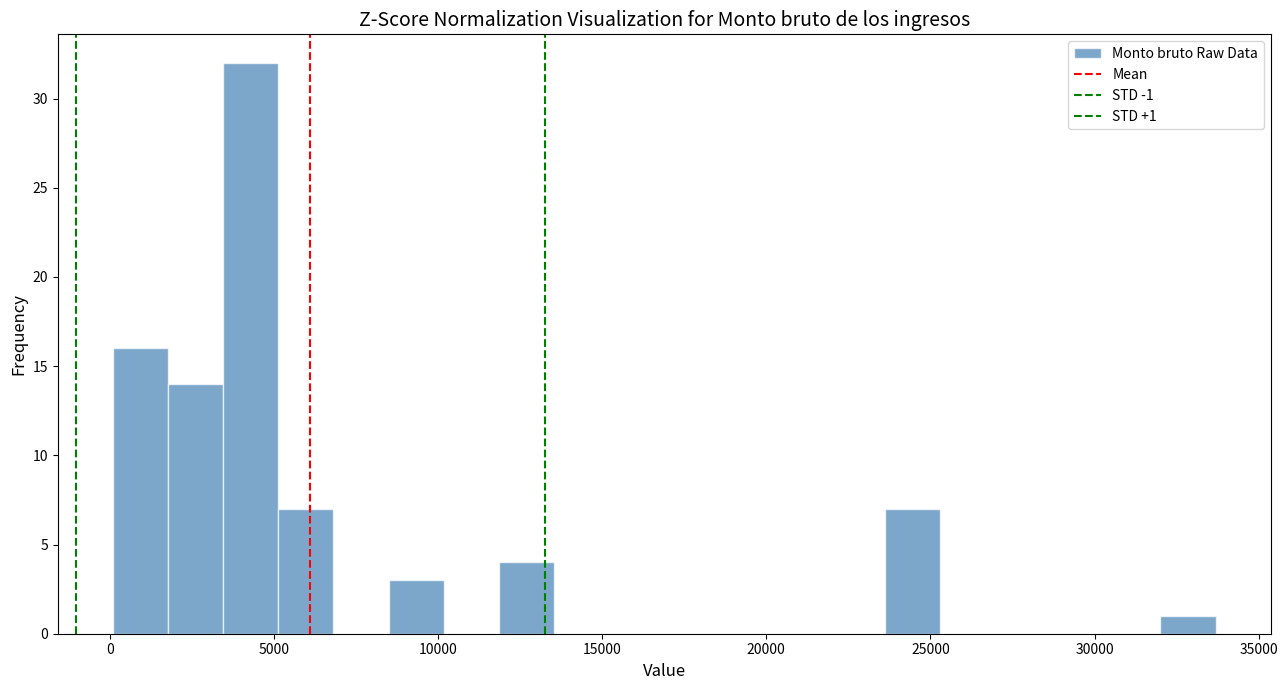

Around what value on the x-axis is the tallest bar? Give the approximate position of its centre, as read against the axis.

4500